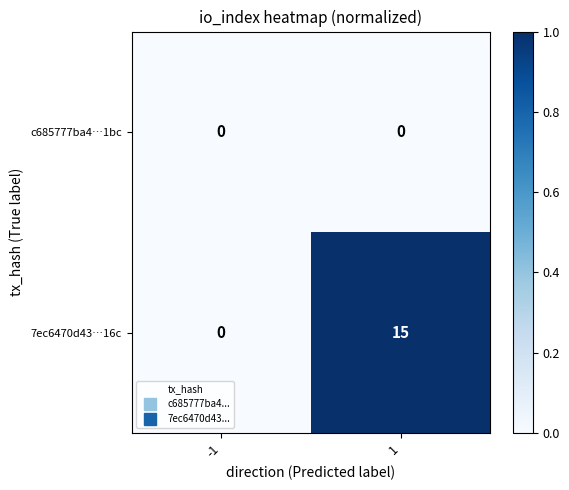

Reading left to right, transcribe all the data shown in this chart.

c685777ba4…1bc: 0	0
7ec6470d43…16c: 0	15